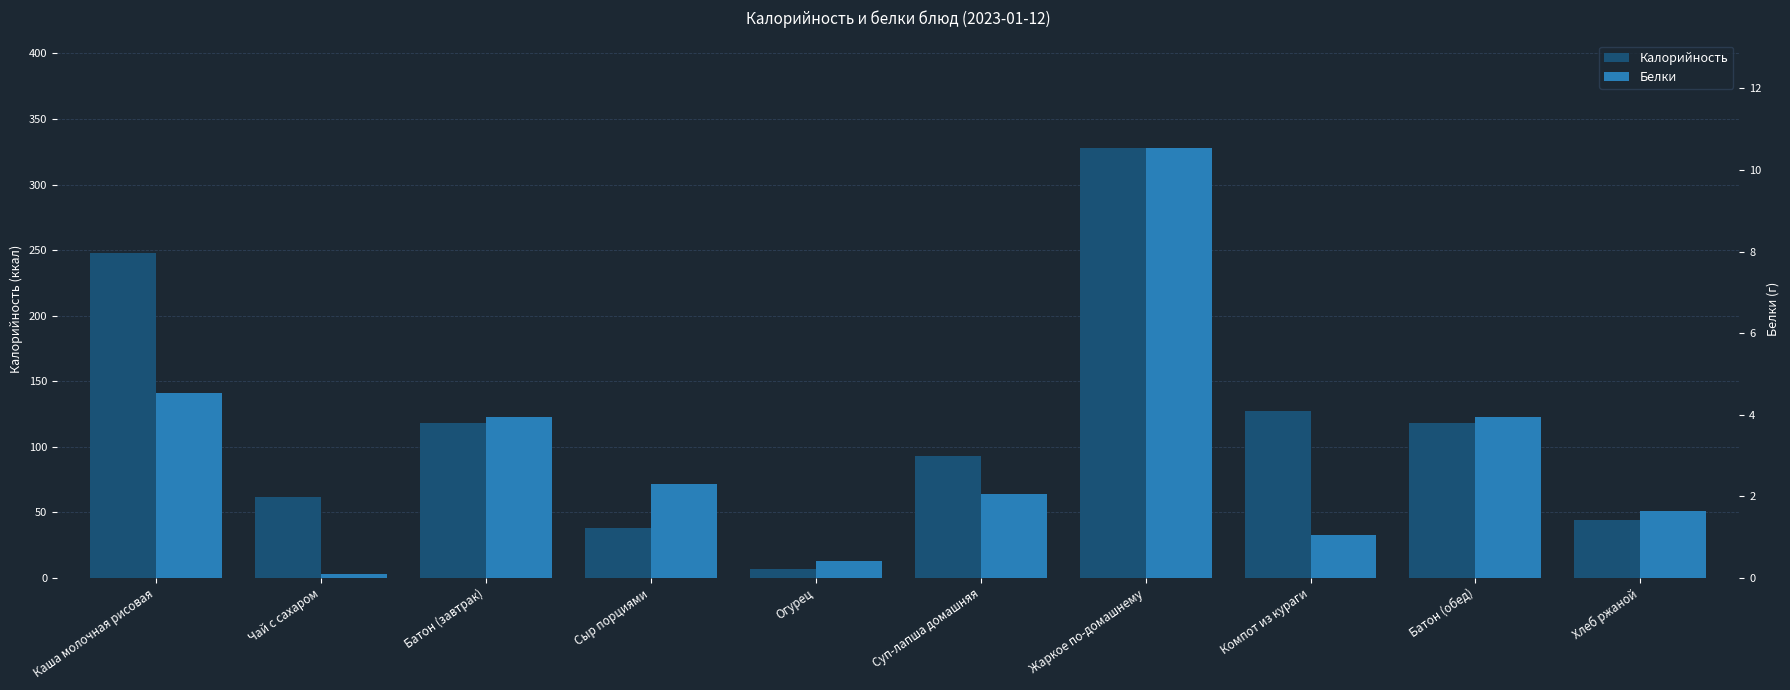

Where does the Белки series first go above 2?

Каша молочная рисовая